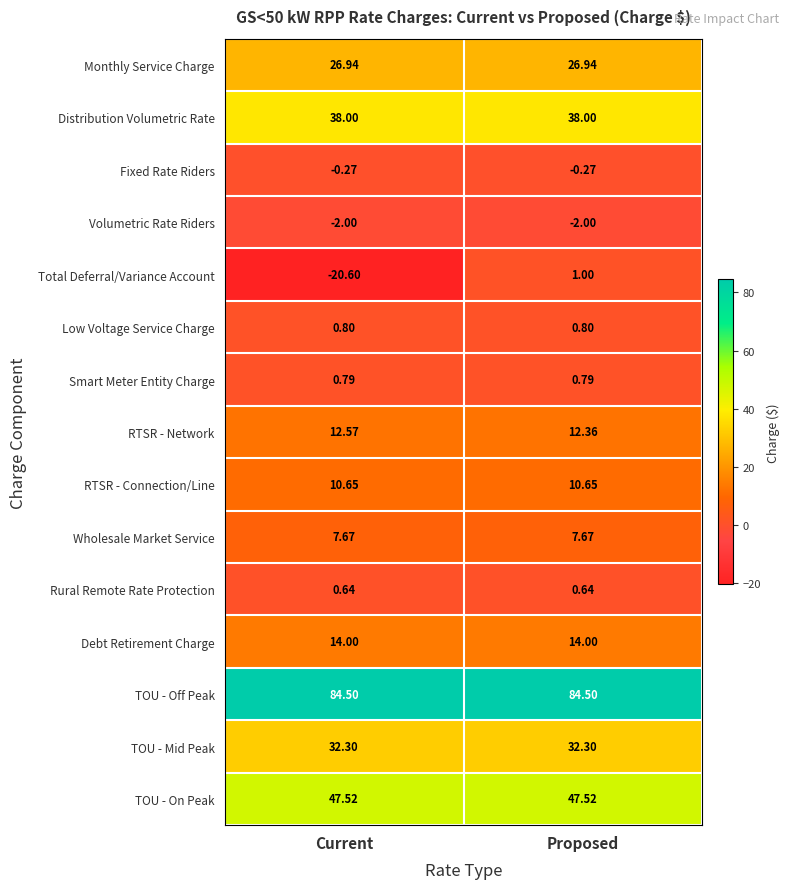

At which category does the chart reach its minimum across all series?

Current